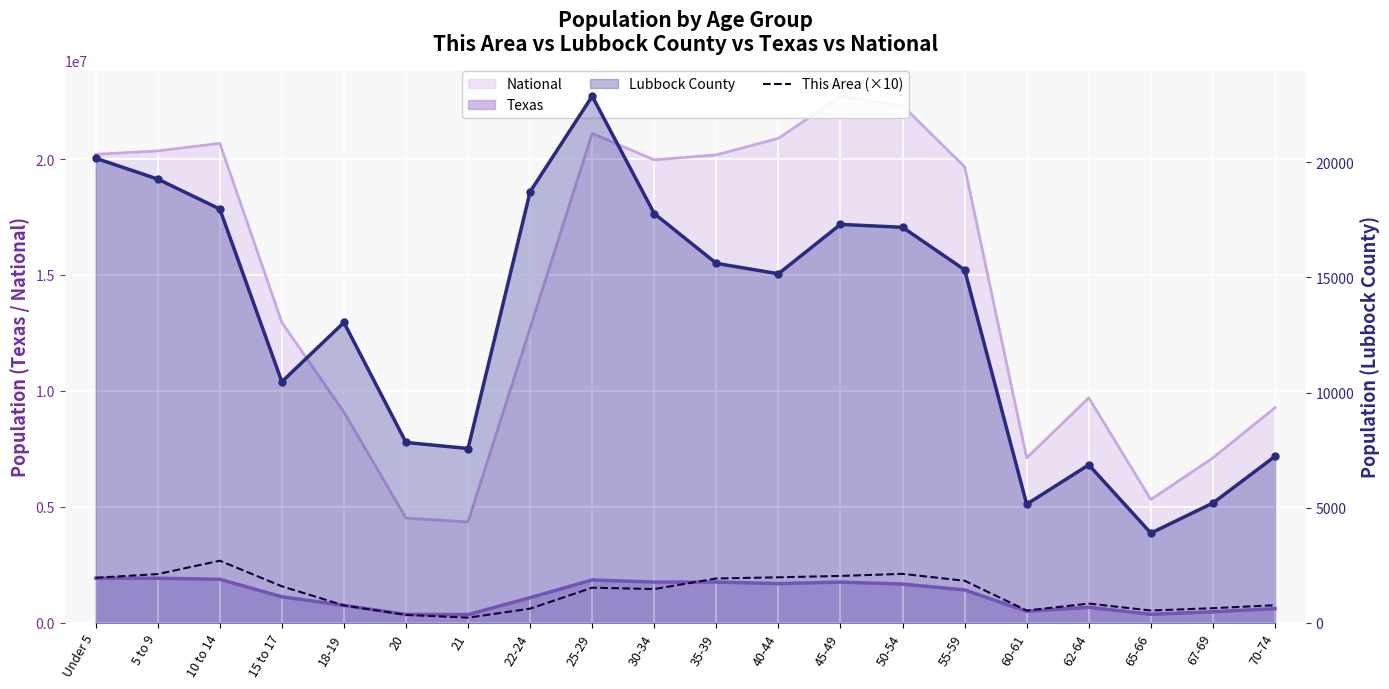

Is it true that the value at 62-64 is 288?

False